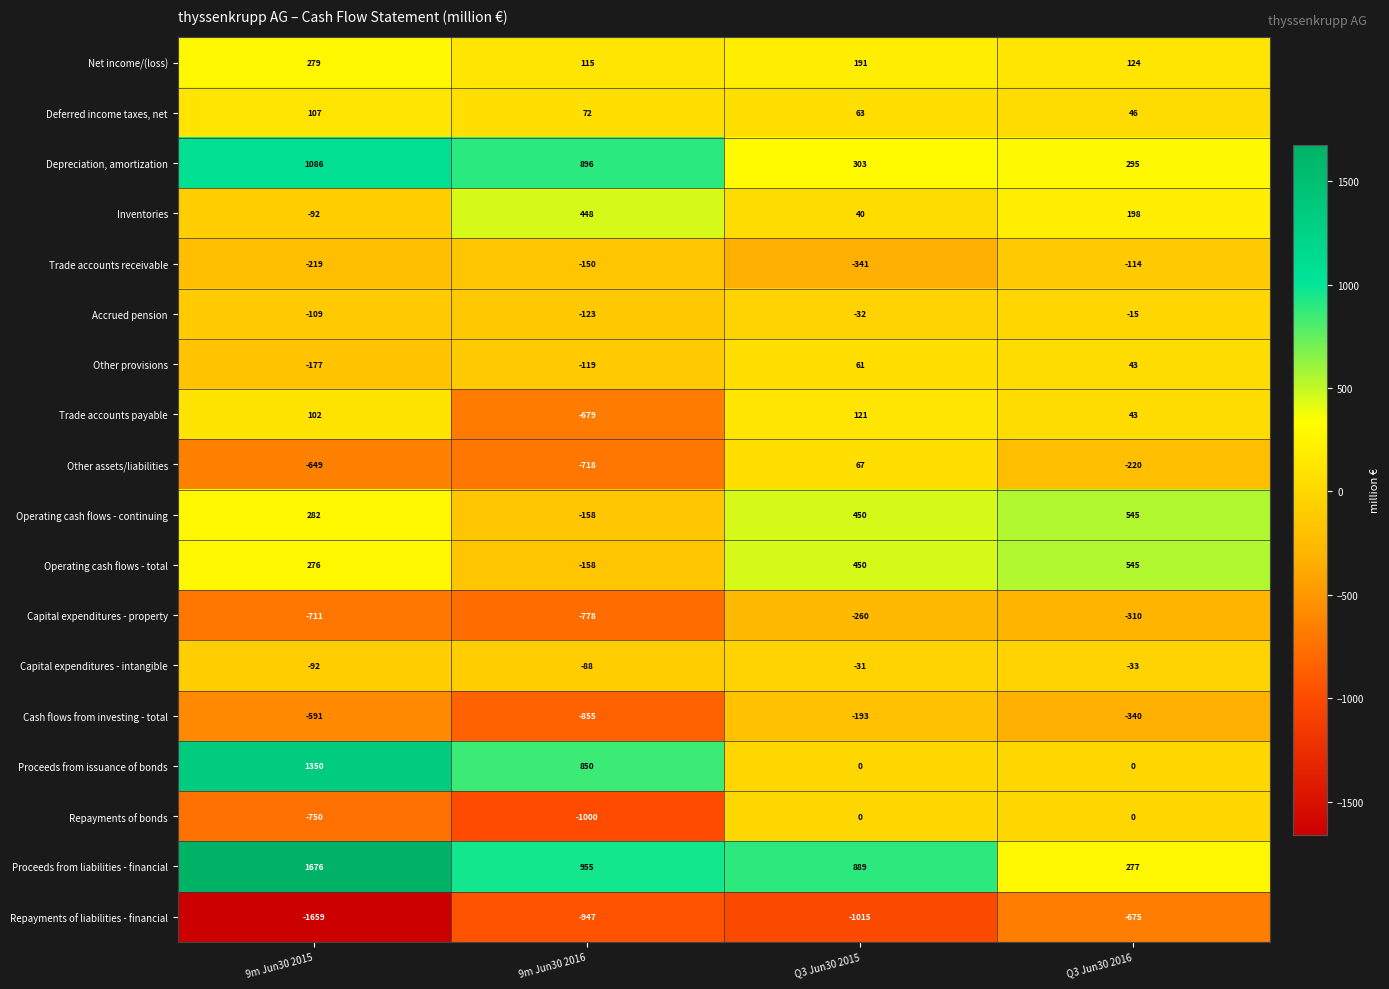

What is the difference between the maximum and minimum values in the Proceeds from liabilities - financial series?

1399